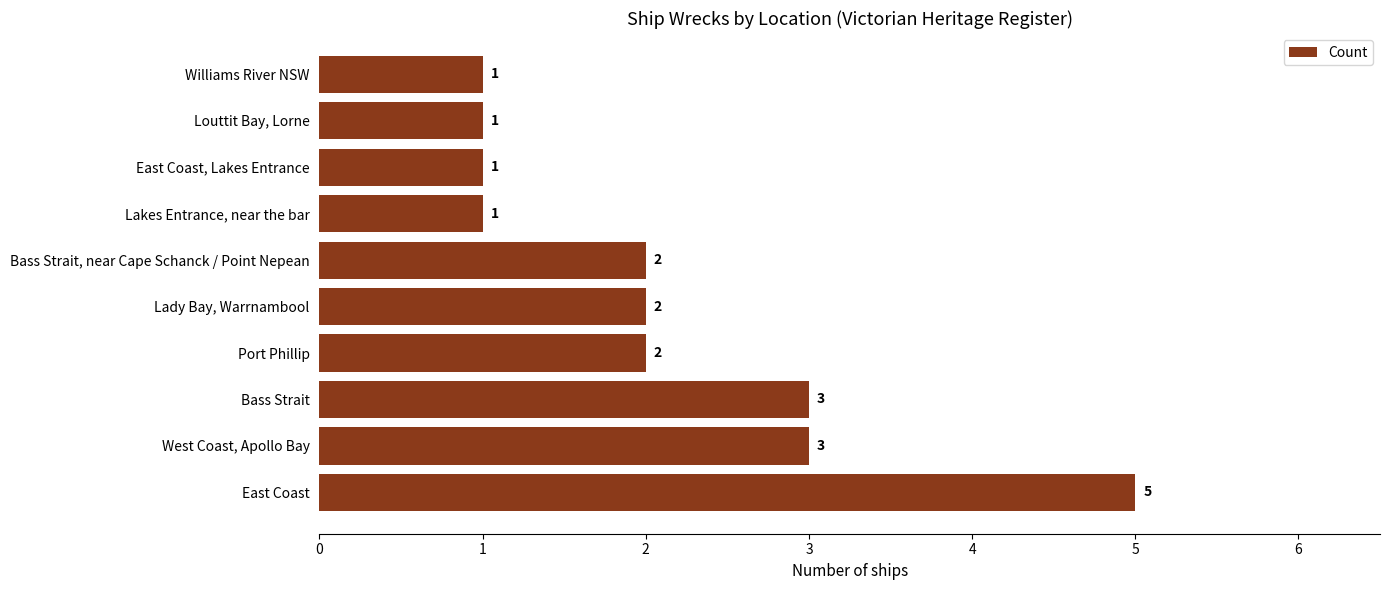

What is the difference between the maximum and minimum values?

4